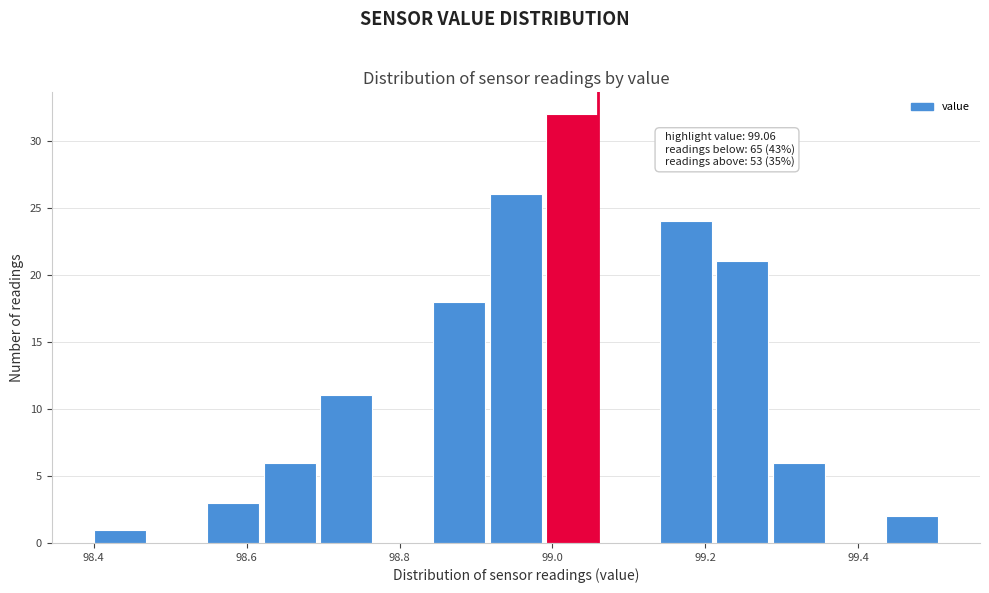

Read against the x-axis, roughly where is the centre of the tallest bar?

99.02